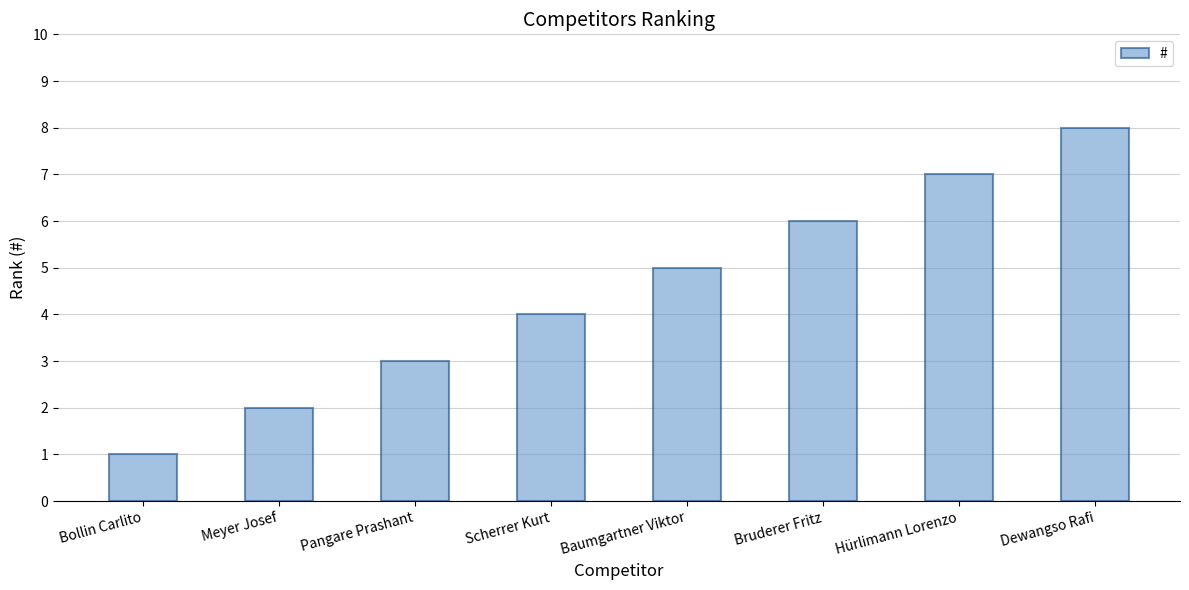

Reading left to right, transcribe all the data shown in this chart.

Bollin Carlito=1	Meyer Josef=2	Pangare Prashant=3	Scherrer Kurt=4	Baumgartner Viktor=5	Bruderer Fritz=6	Hürlimann Lorenzo=7	Dewangso Rafi=8